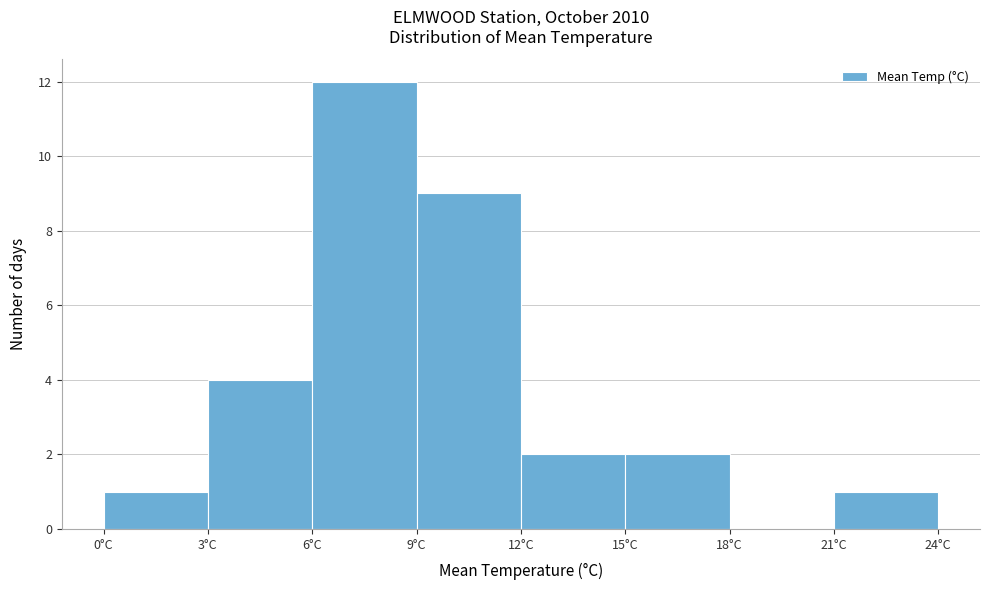

Which range on the x-axis has the tallest bar?

6 to 9